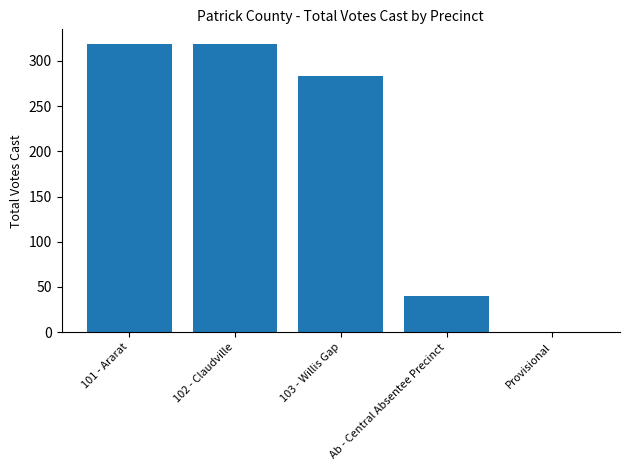

What value does the data have at 103 - Willis Gap, to the nearest 10?

280